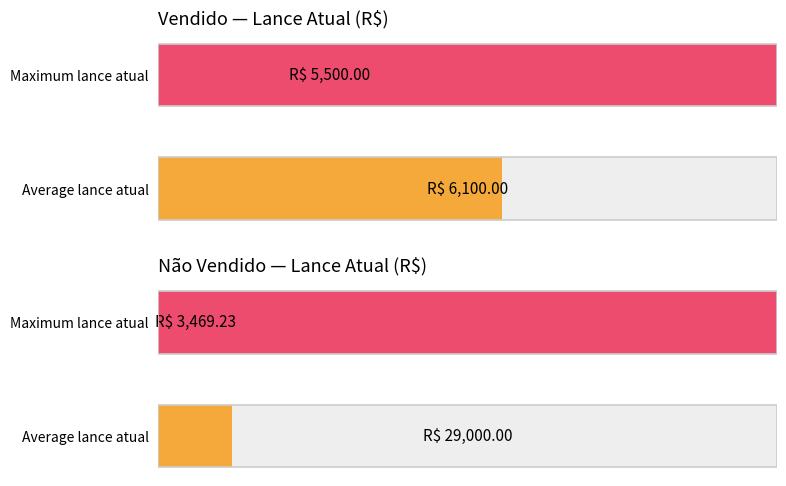

How many bars are there in total?

6